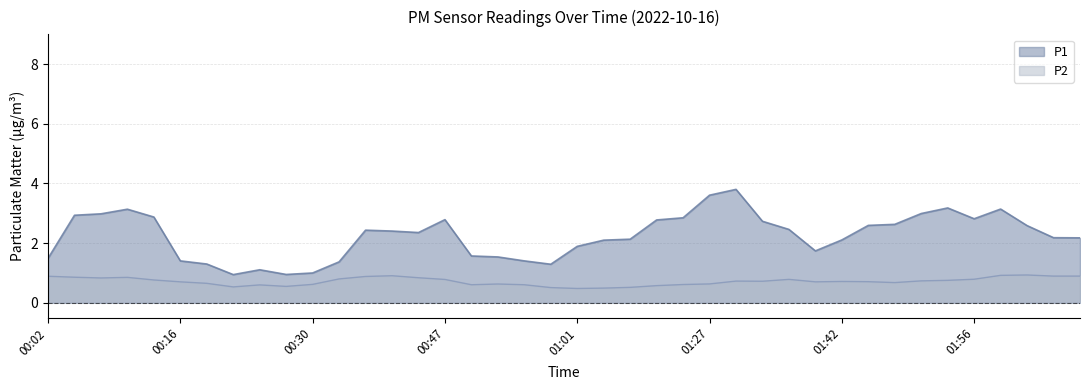

The value of P1 at 02:07 is 5.9. True or false?

False